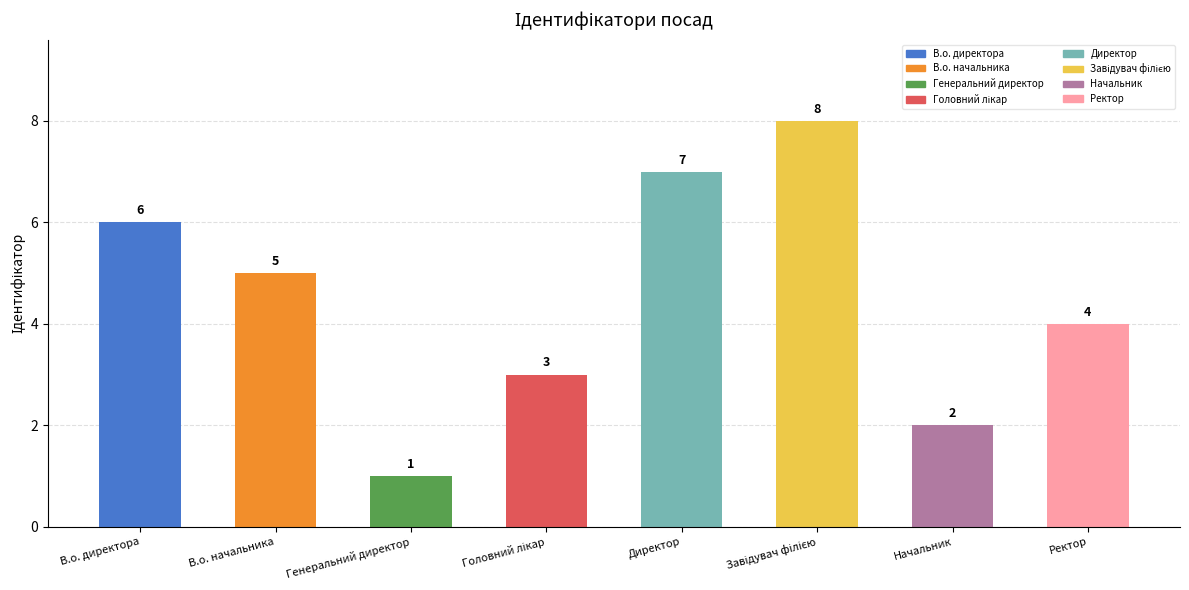

What is the smallest value displayed?

1